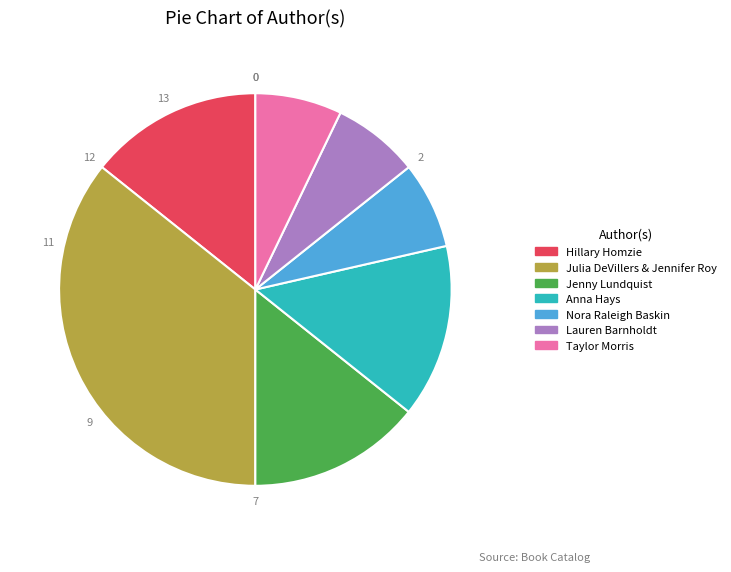

What is the largest slice in the pie chart?

Julia DeVillers & Jennifer Roy